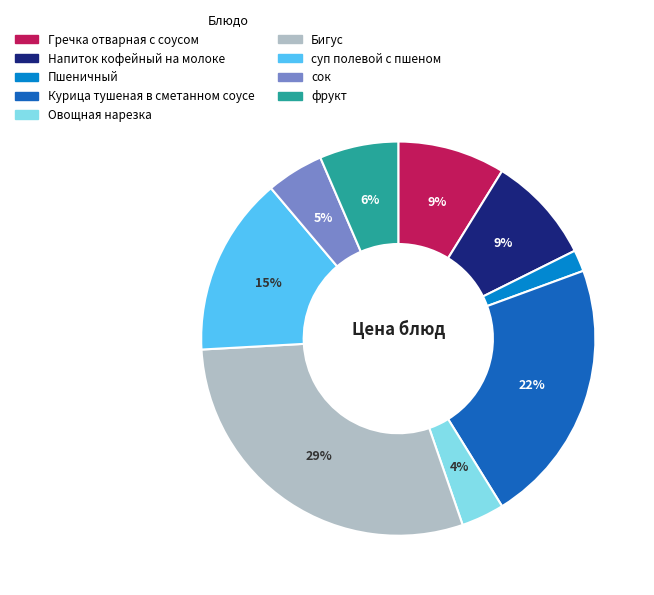

Count the number of slices in the pie.

9